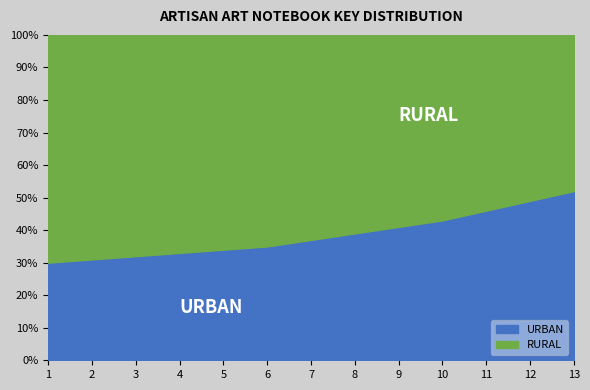

What is the total value across all series at 7?

100